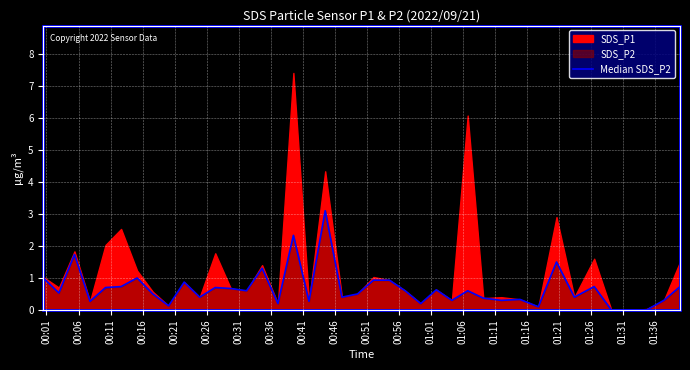

How many lines are shown in the chart?

1